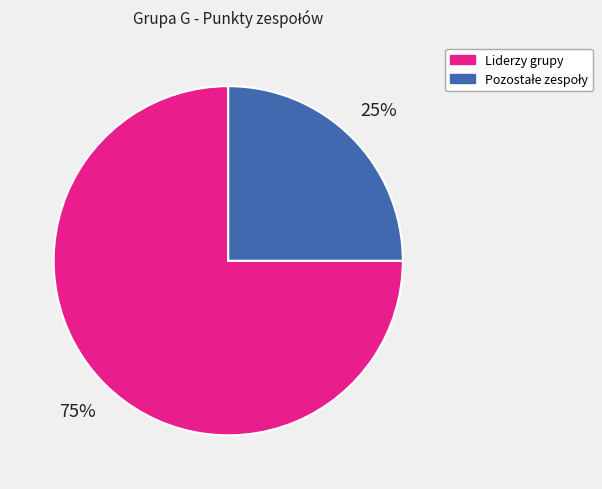

Is there a majority slice in this chart?

Yes